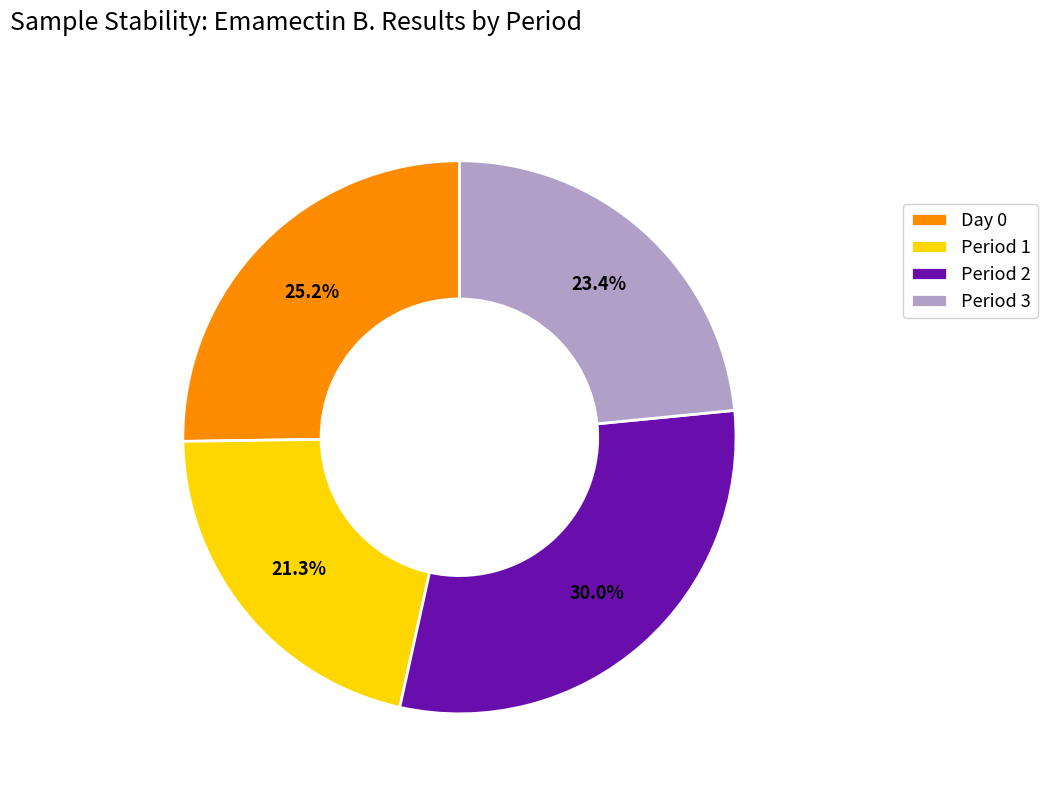

How many slices are in this pie chart?

4